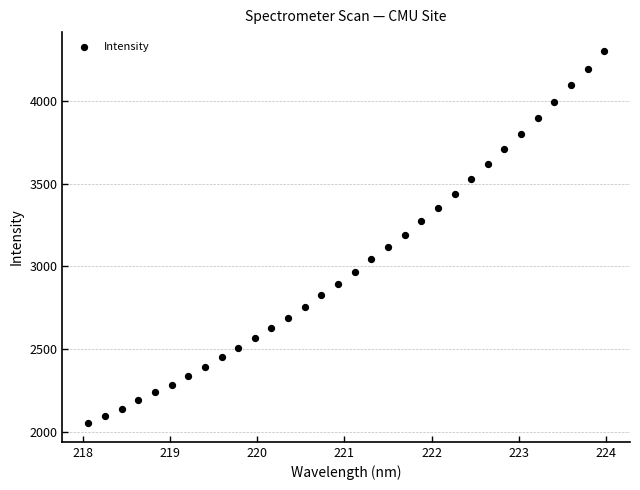

What is the range of Y values (max minus min)?

2255.2